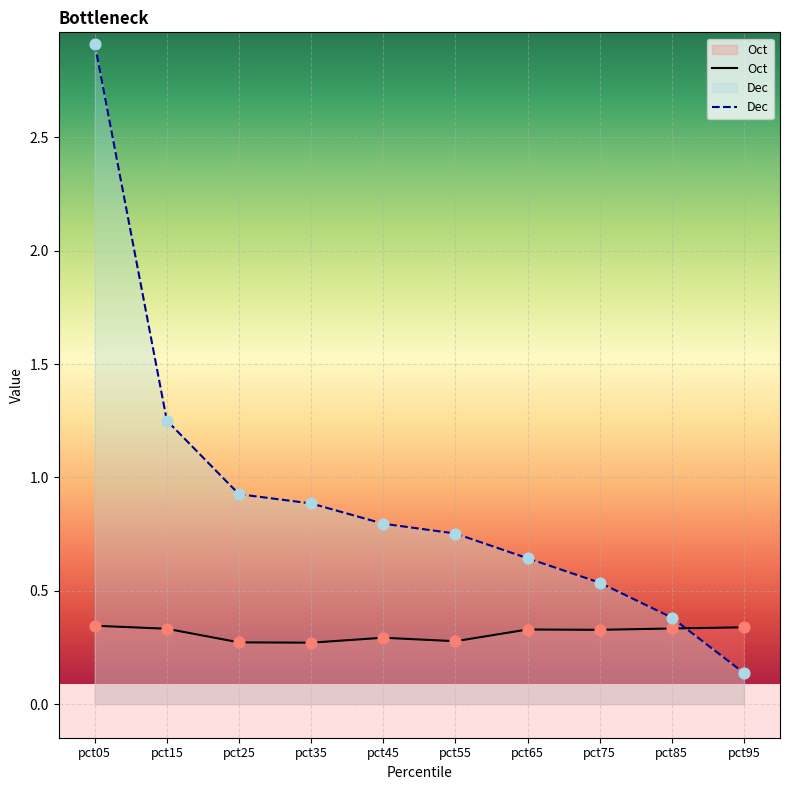

Which has a higher value, pct05 or pct55?

pct05